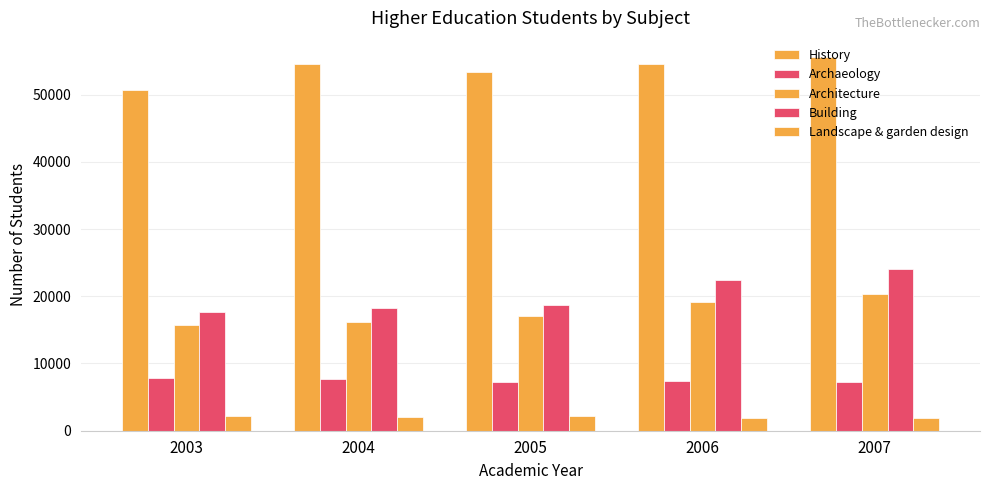

What is the difference between the maximum and minimum values in the Archaeology series?

650